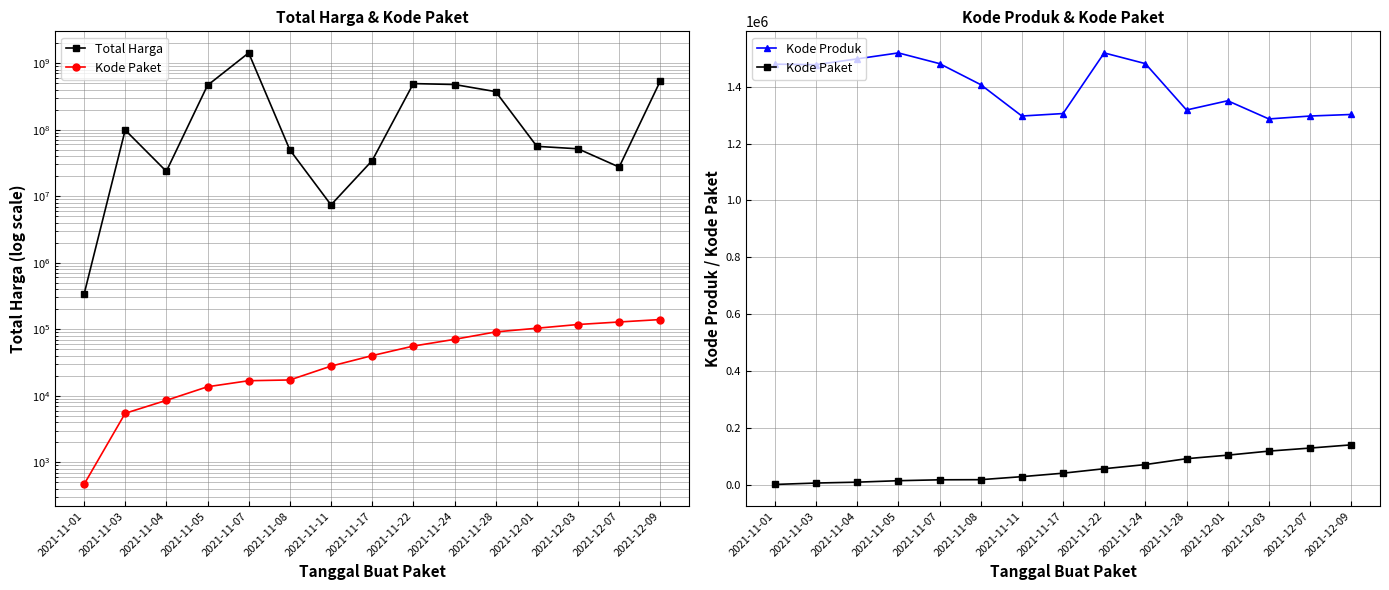

What position from the right is 2021-12-07?

2